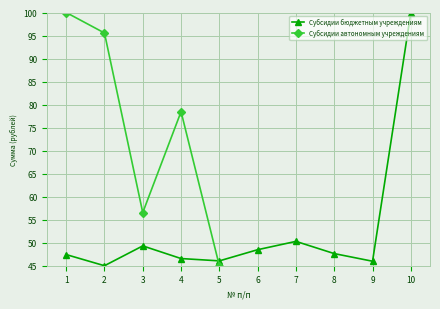

Reading left to right, extract all data points from this chart.

Субсидии бюджетным учреждениям: 1=47.4	2=45.0	3=49.3	4=46.6	5=46.1	6=48.5	7=50.3	8=47.6	9=46.0	10=100.0
Субсидии автономным учреждениям: 1=100.0	2=95.6	3=56.5	4=78.5	5=45.0	6=40.0	7=40.0	8=40.0	9=40.0	10=40.0